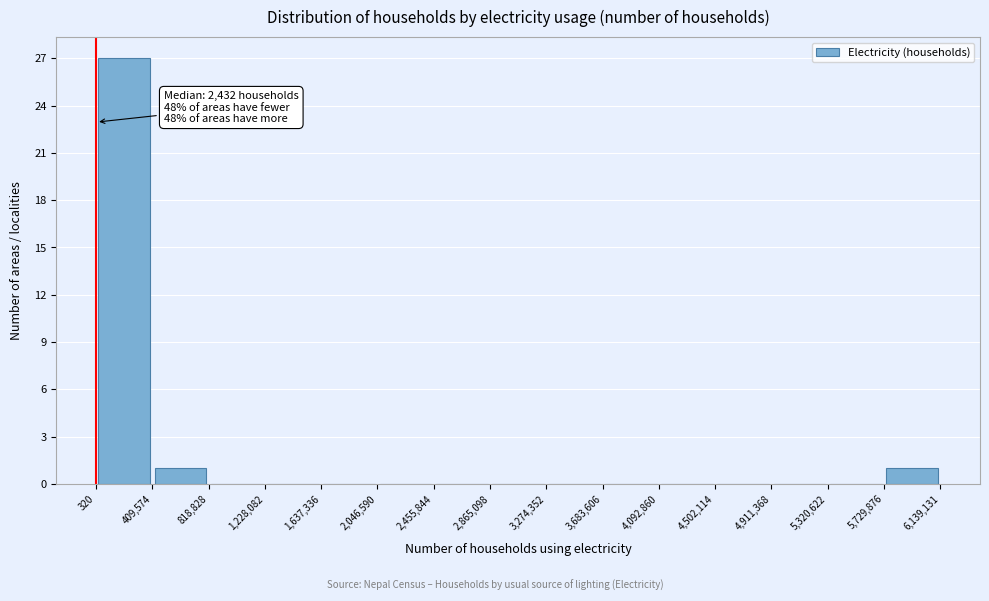

Over which range of the x-axis is the bar tallest?

320 to 409,574